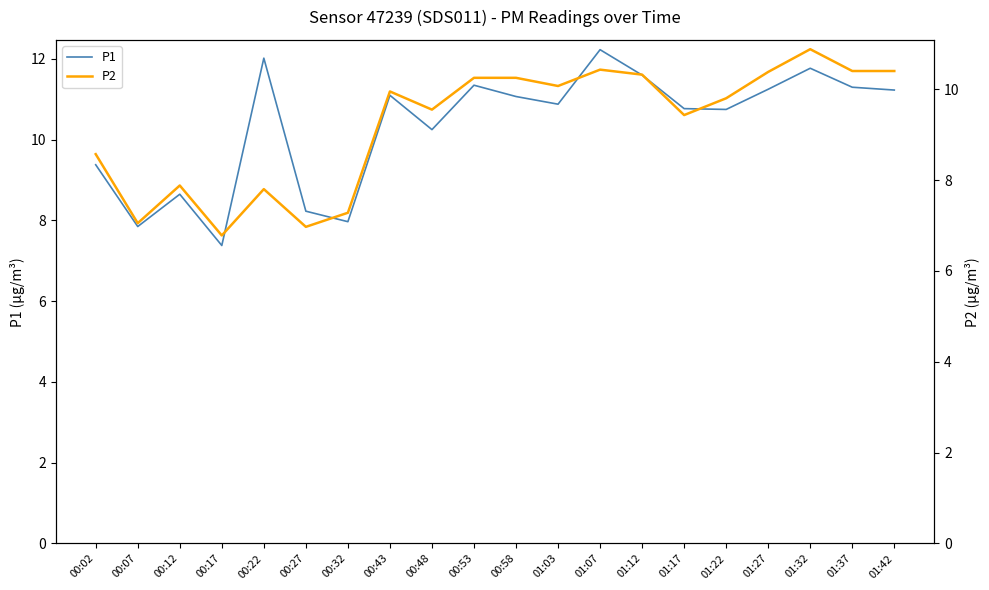

True or false: P1 and P2 cross at least once.

False